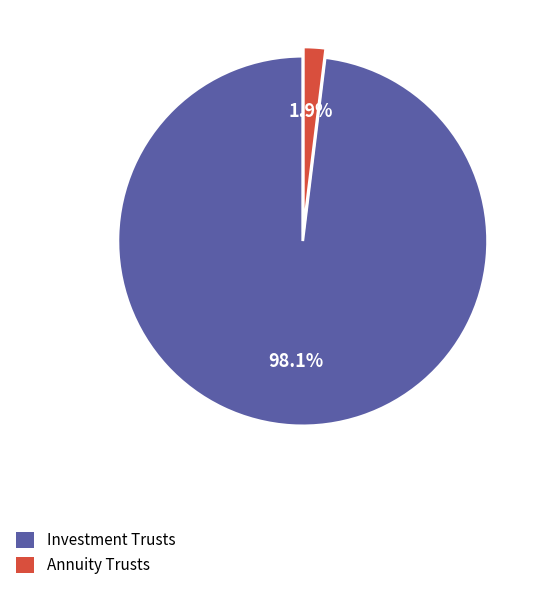

What is the smallest slice in the pie chart?

Annuity Trusts